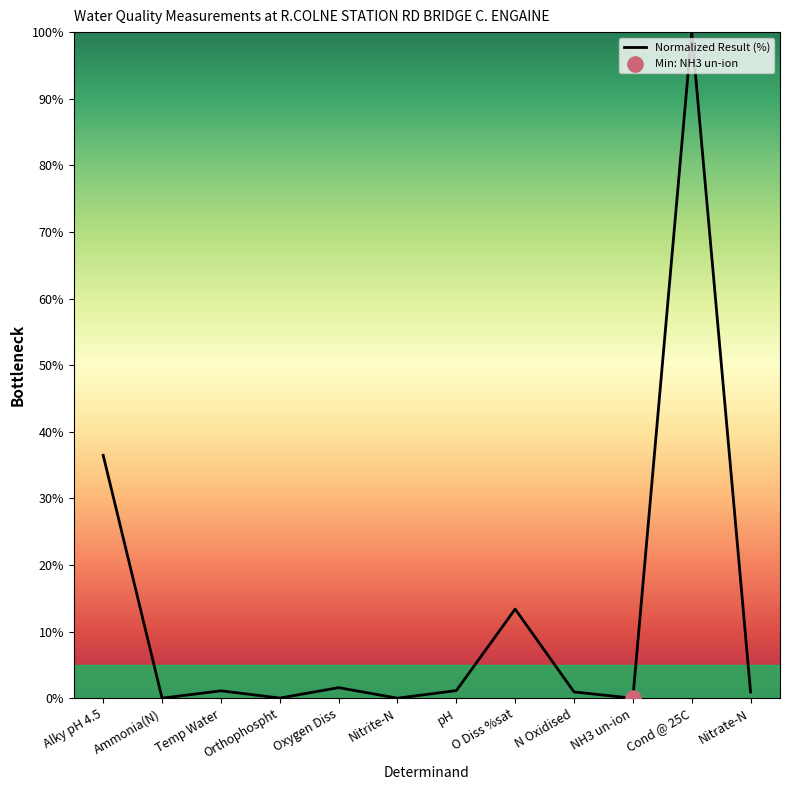

Where is the data nearest to the value 50?

Alky pH 4.5